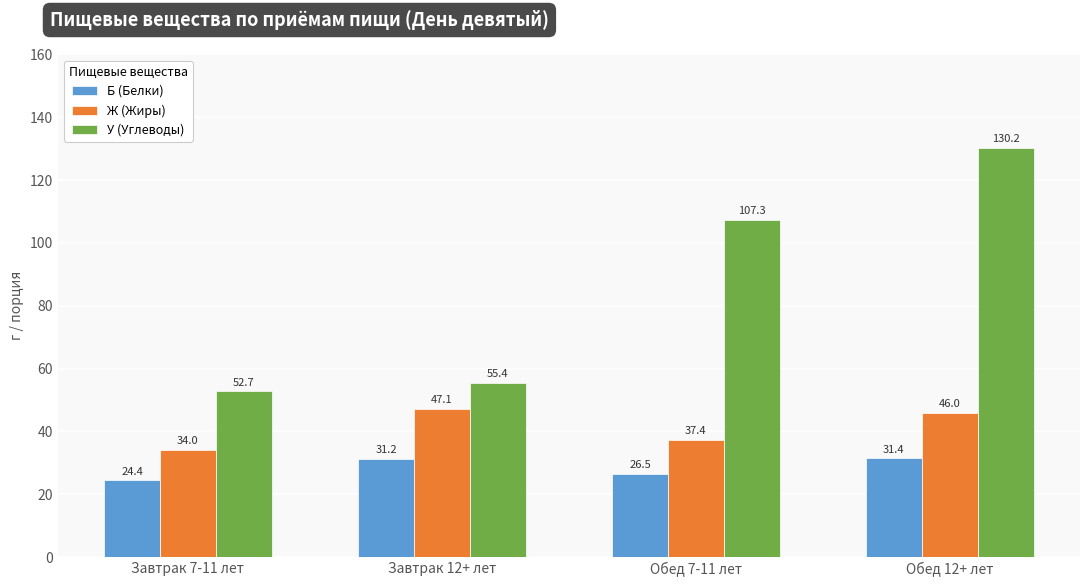

Which category has the lowest value in the Б (Белки) series?

Завтрак 7-11 лет